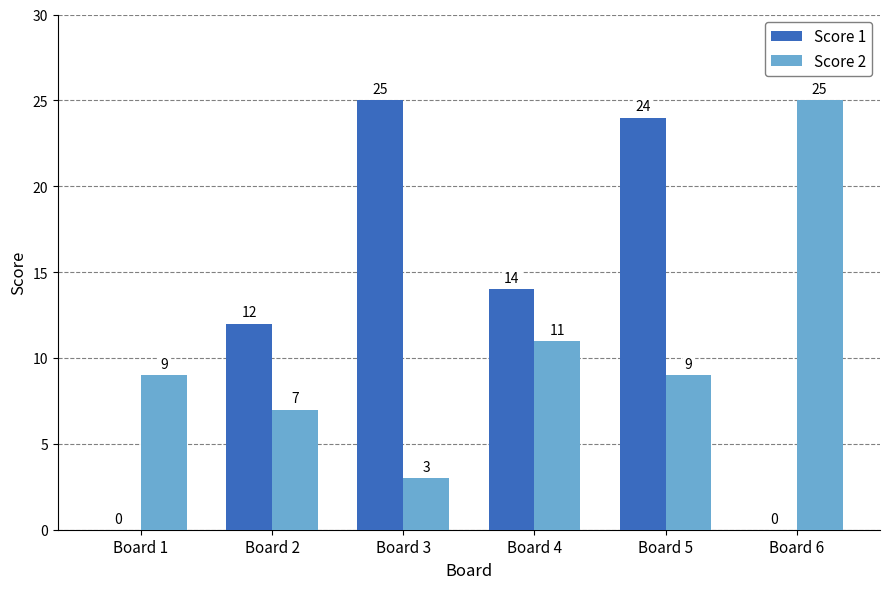

At which label is Score 2 closest to 14?

Board 4